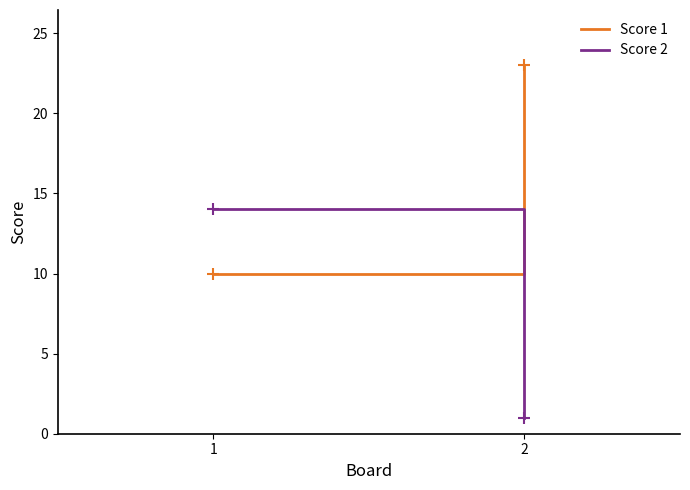

Reading right to left, transcribe all the data shown in this chart.

Score 1: 23	10
Score 2: 1	14